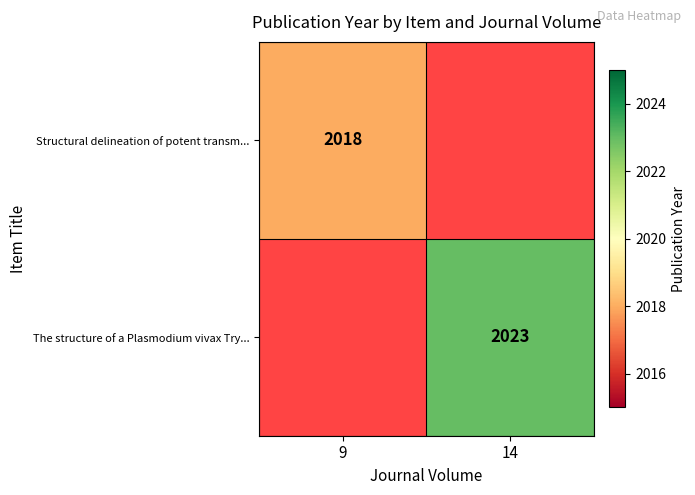

How many series are shown in this chart?

2